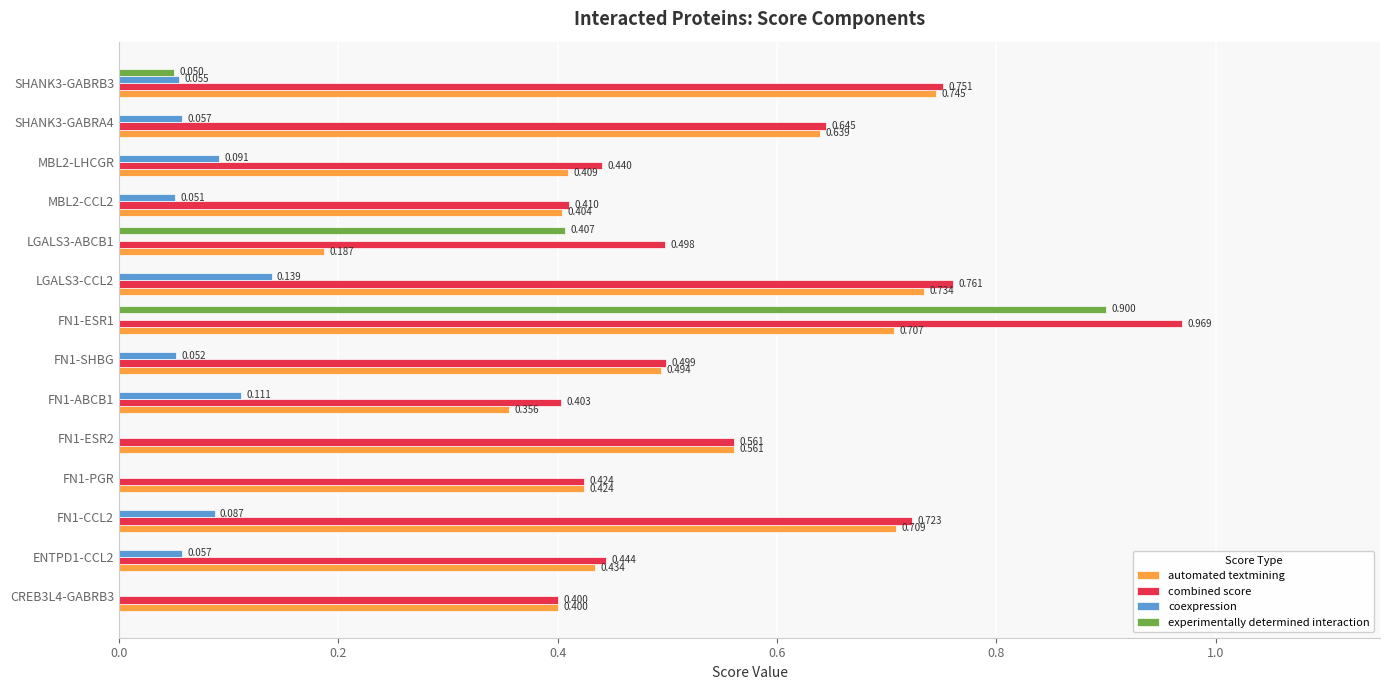

Which series has the largest total across all categories?

combined score